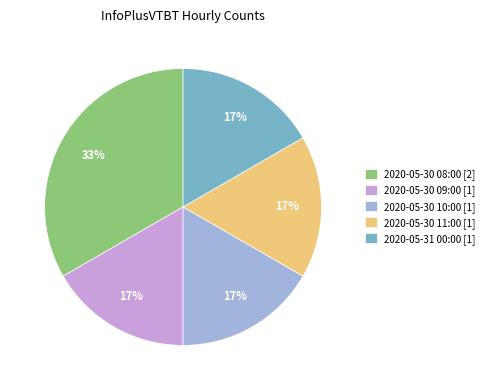

To the nearest percent, what is the combined percentage of 2020-05-30 10:00 and 2020-05-30 08:00?

50%